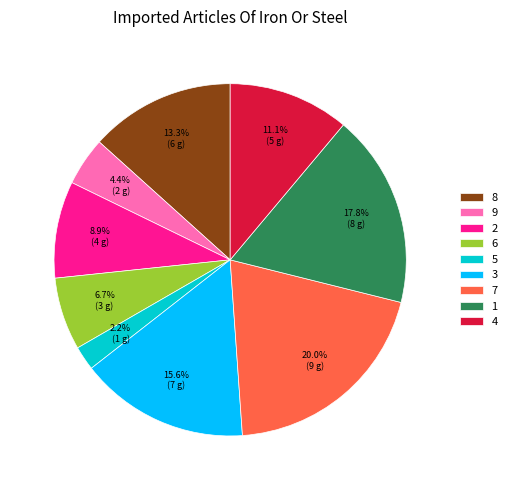

Between 2 and 8, which is larger?

8